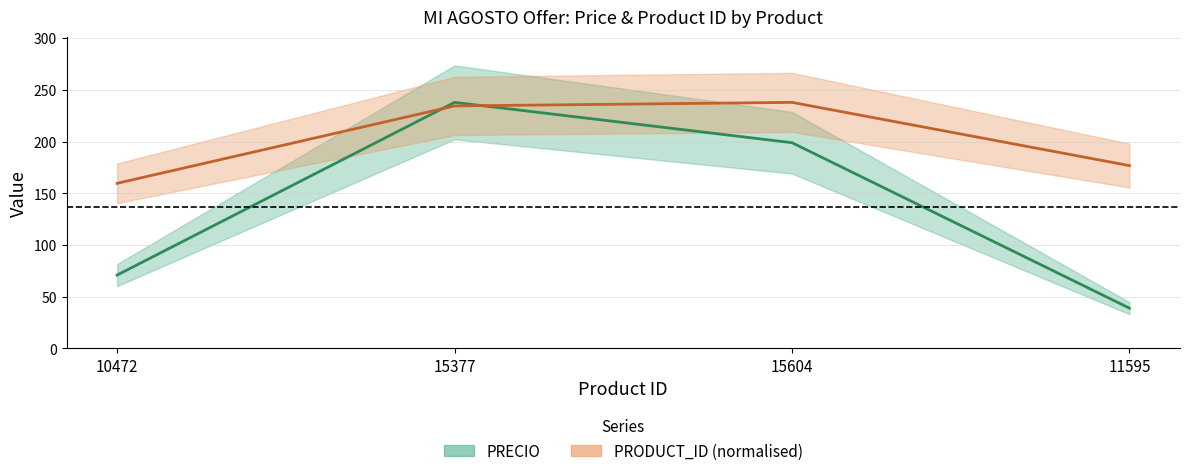

Does the chart have visible grid lines?

Yes